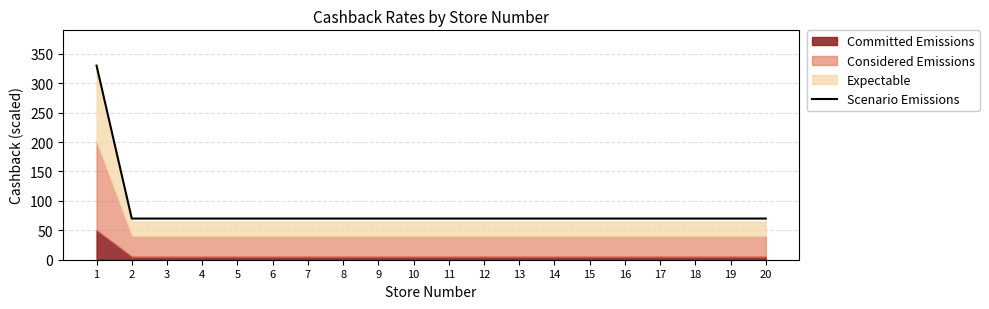

Is it true that the value at 6 is 70?

True